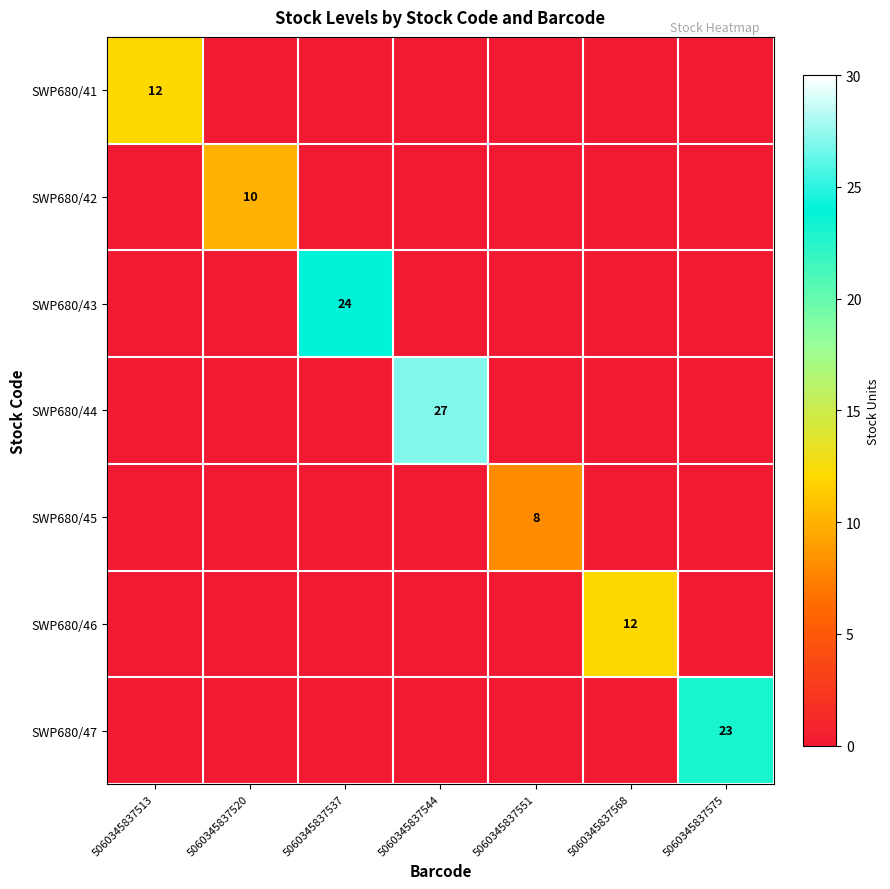

Is it true that SWP680/46 equals 0 at 5060345837544?

True